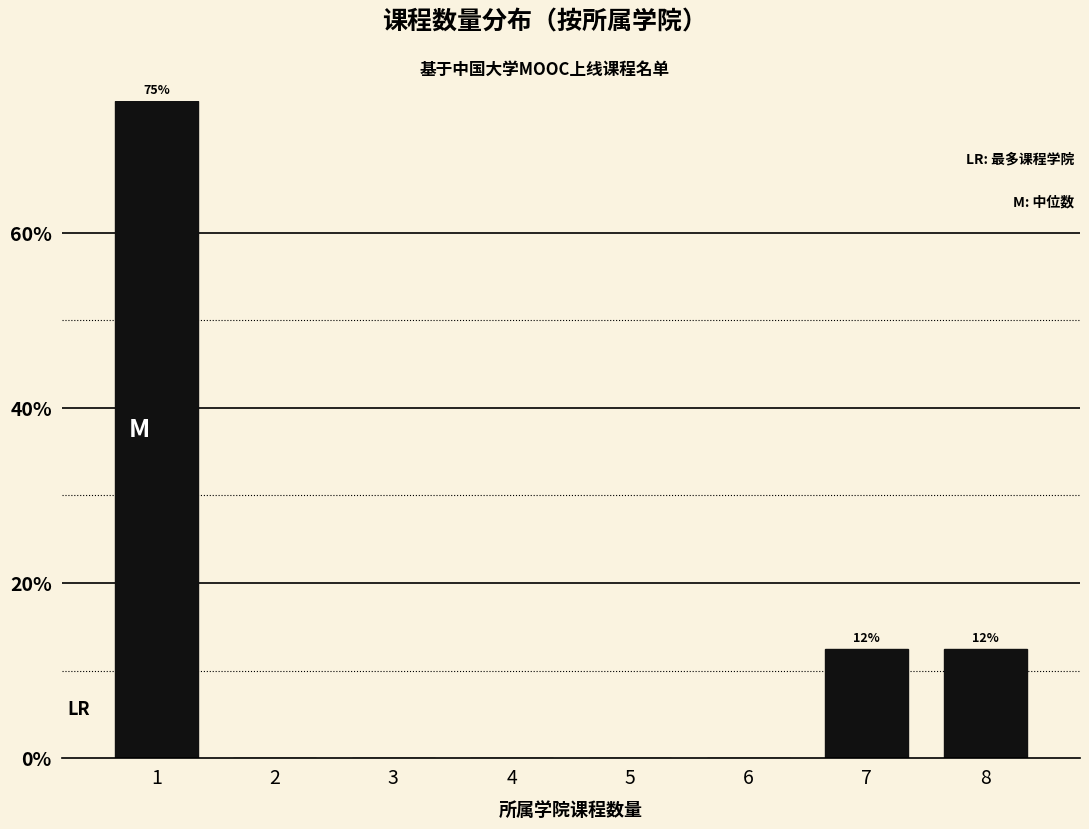

Reading left to right, extract all data points from this chart.

1=75.0	2=0.0	3=0.0	4=0.0	5=0.0	6=0.0	7=12.5	8=12.5